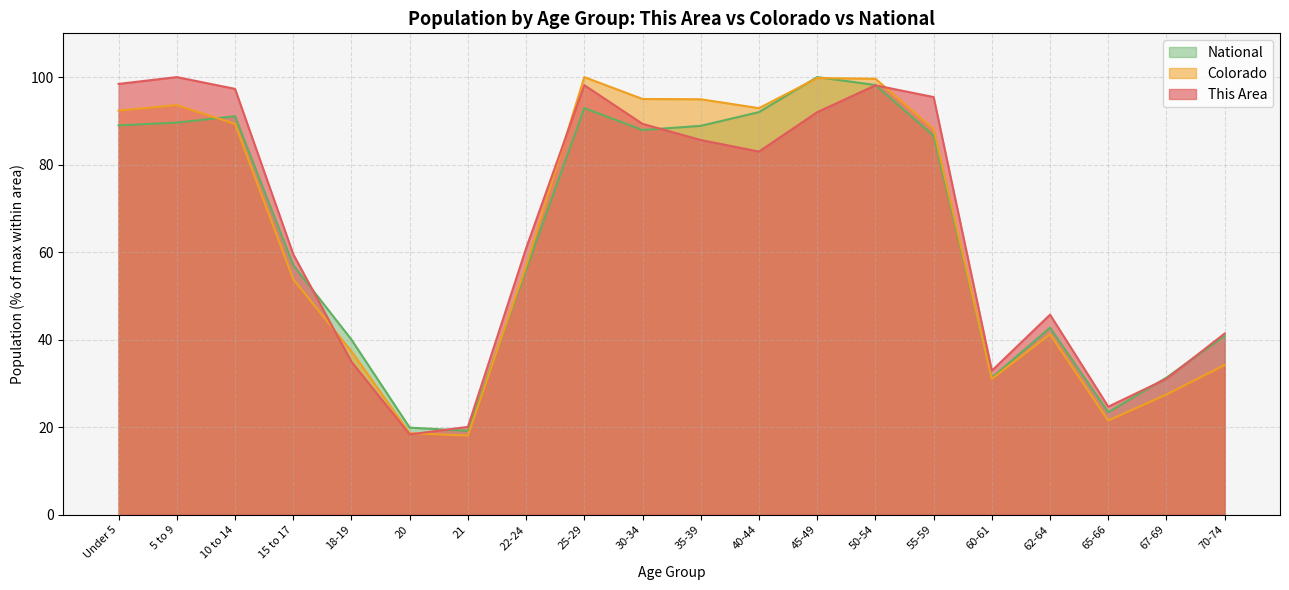

What is the label of the 3rd point from the right?

65-66